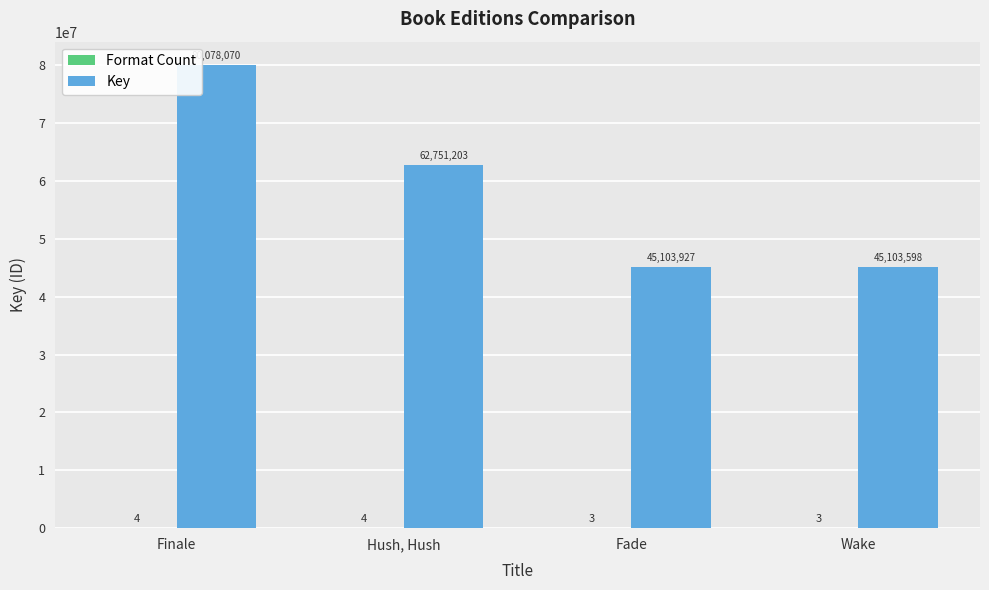

Is it true that Key equals 20479625 at Wake?

False